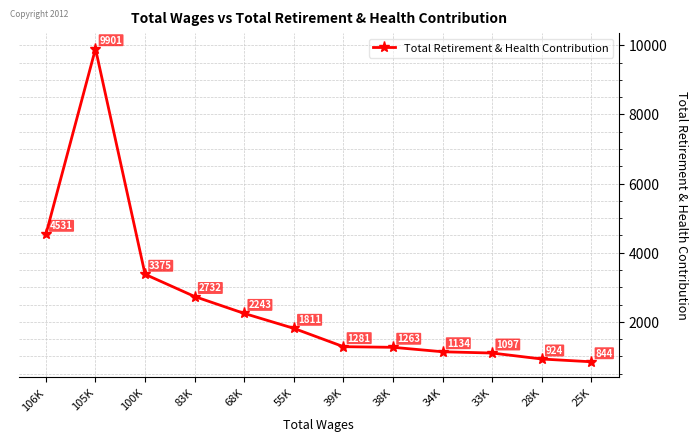

How many values are below 1811?

6